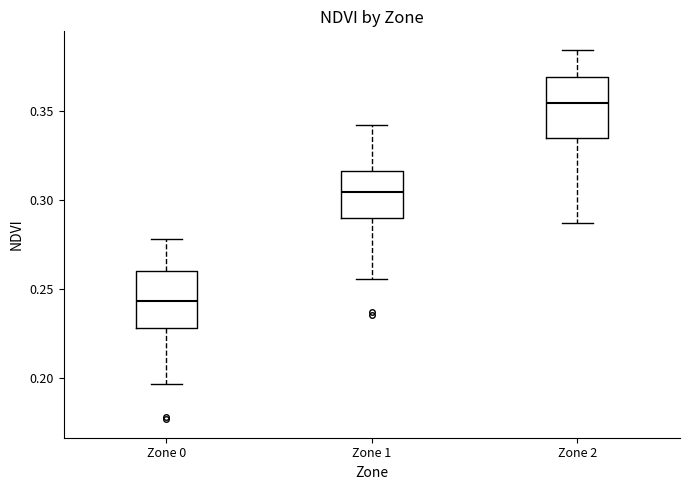

Reading left to right, transcribe this box plot: for each box, give where its median line is, the range the box spans, and where its two whiskers end, as read against the y-axis. The values are not printed on the chart, so give them approximately, as read against the axis.

Zone 0: median 0.245, box 0.230 to 0.260, whiskers 0.195 to 0.280
Zone 1: median 0.305, box 0.290 to 0.315, whiskers 0.255 to 0.340
Zone 2: median 0.355, box 0.335 to 0.370, whiskers 0.285 to 0.385